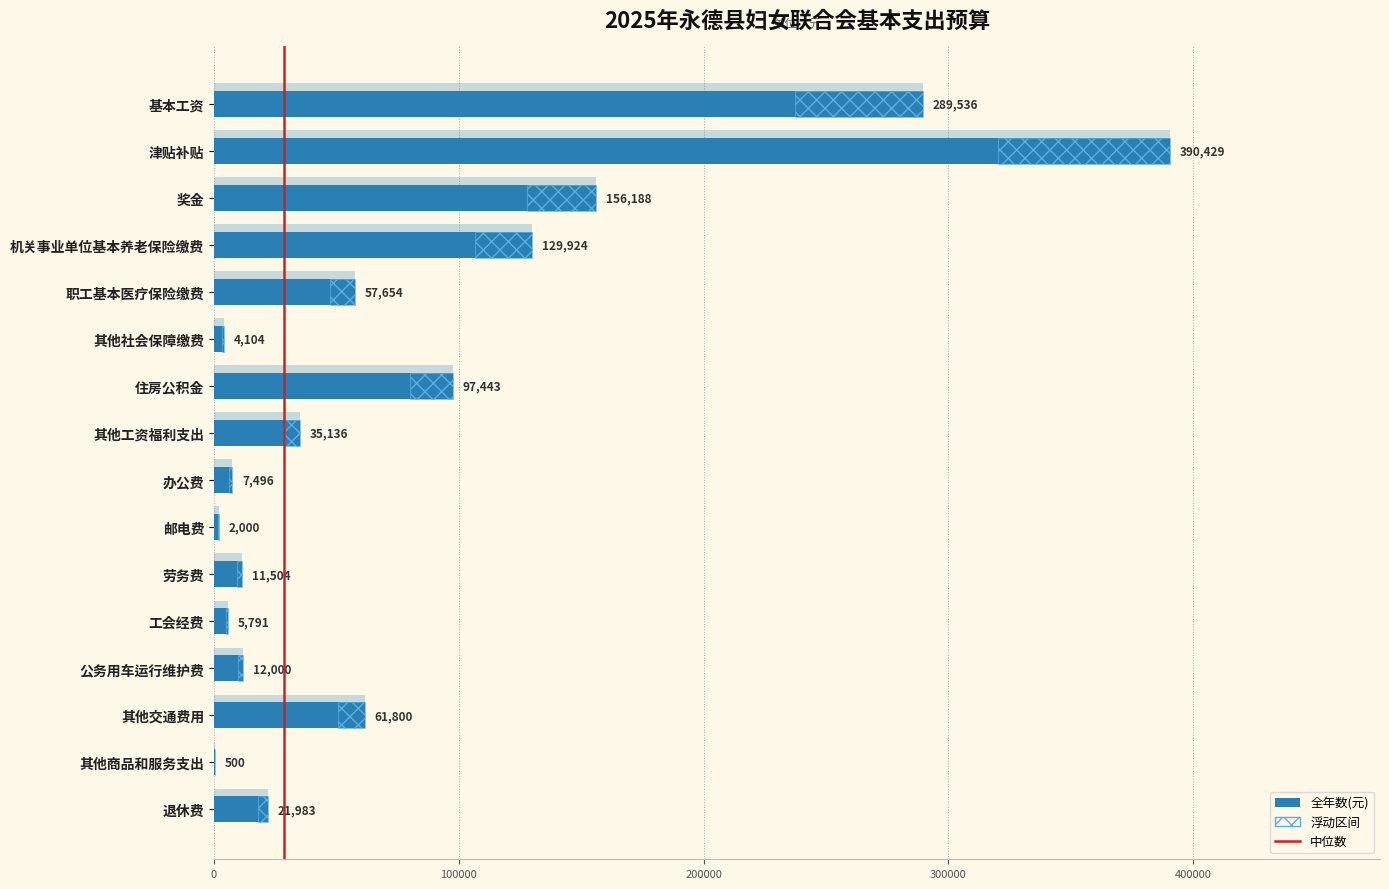

What is the difference between the values at 住房公积金 and 其他商品和服务支出?

96943.0